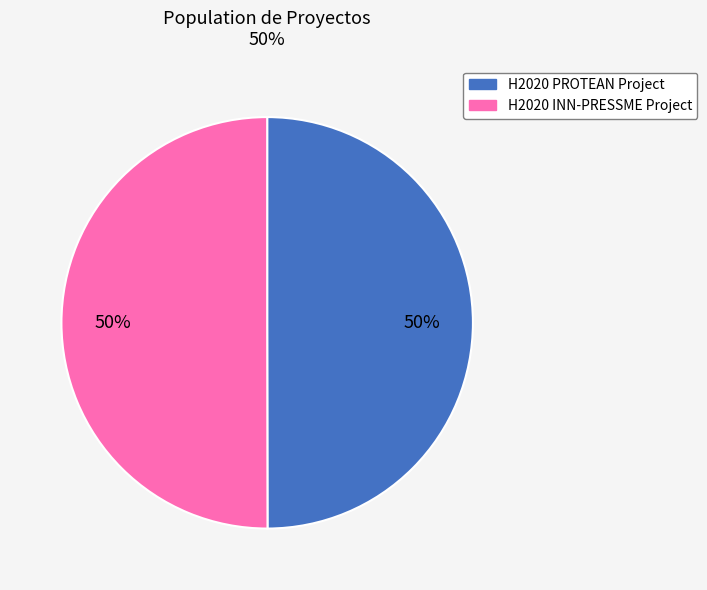

Count the number of slices in the pie.

2